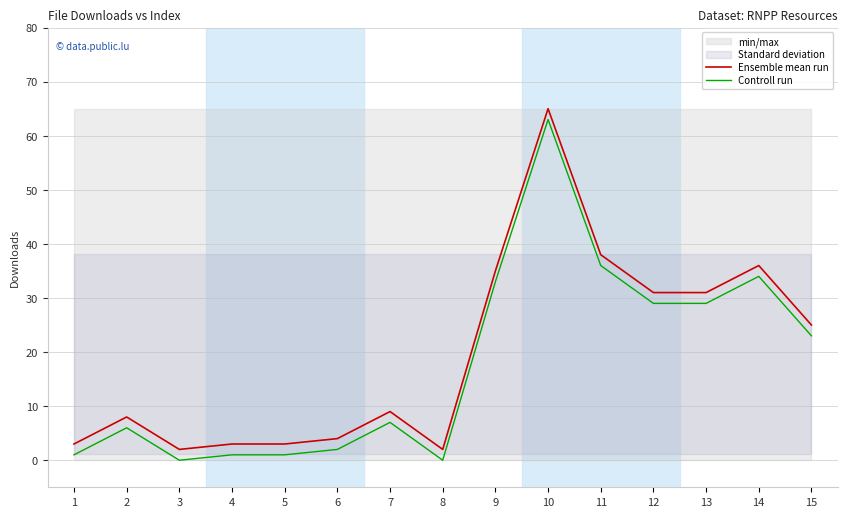

What is the value of the Ensemble mean run point at the 9th from the left?

35